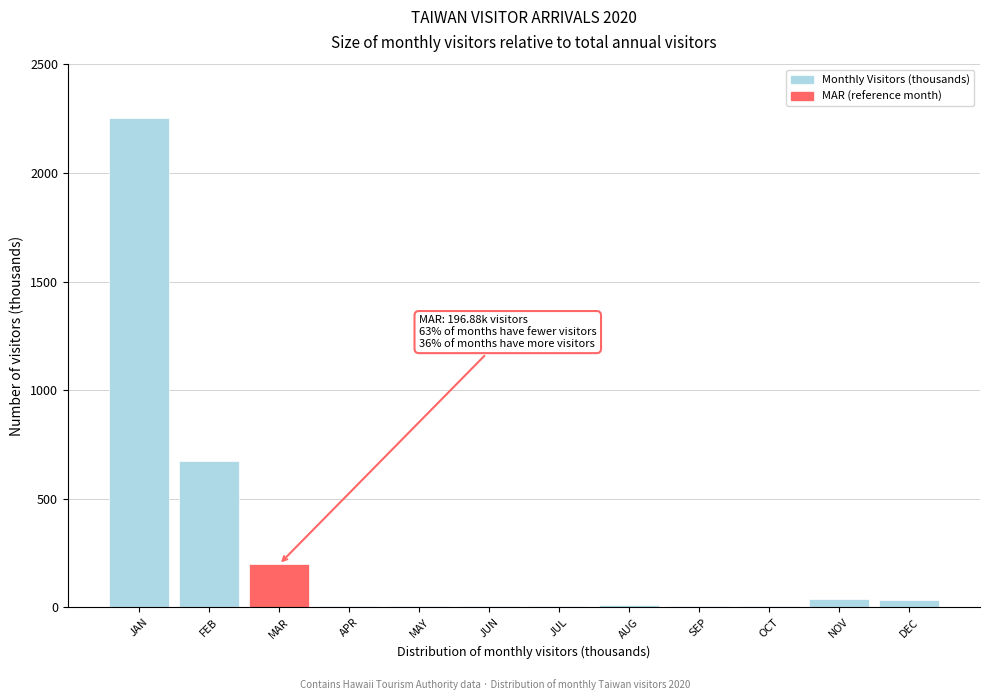

What is the sum of all values?

3240.0